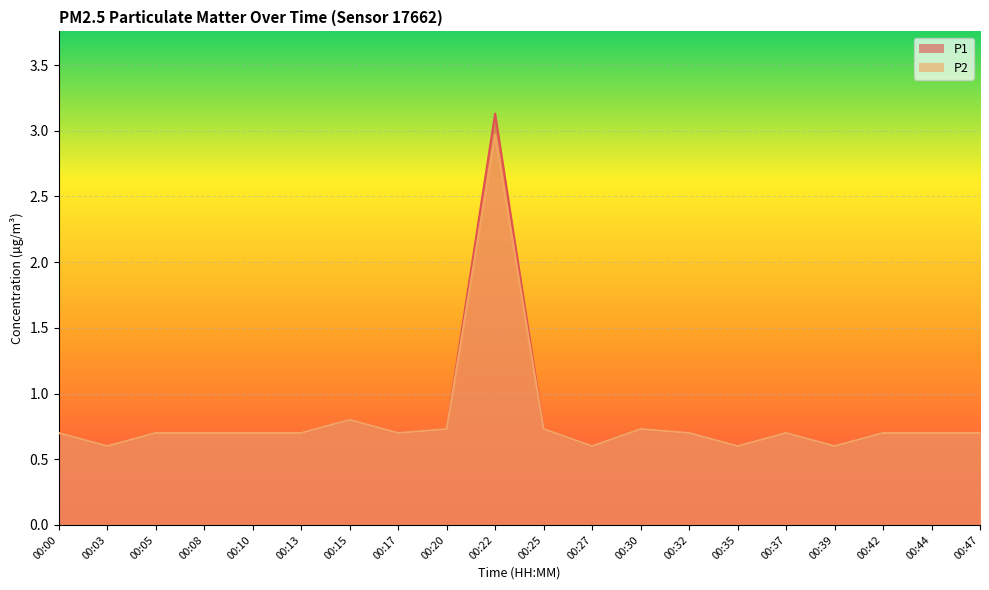

At which category does P1 reach its first local peak?

00:15